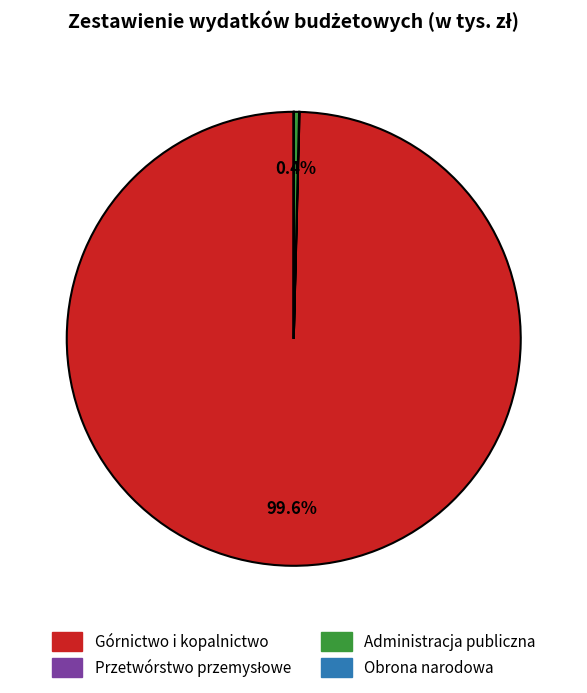

Is there any slice that represents more than half of the pie?

Yes